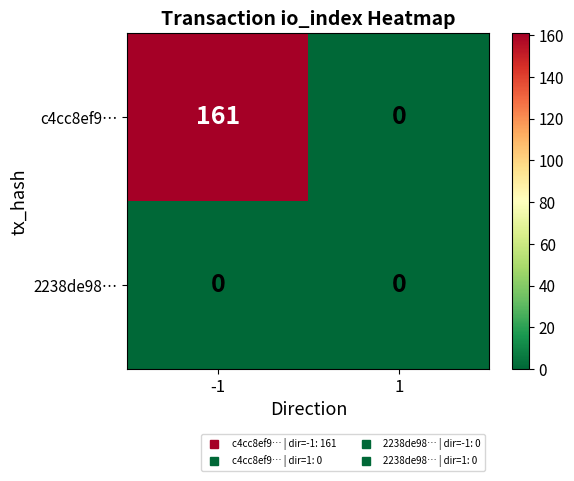

How many categories are shown in the chart?

2